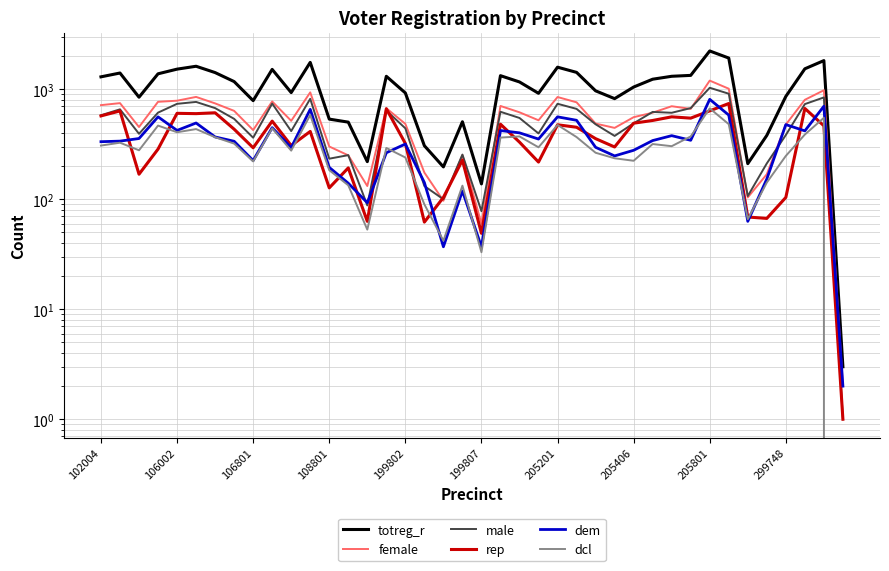

True or false: dem and female cross at least once.

False